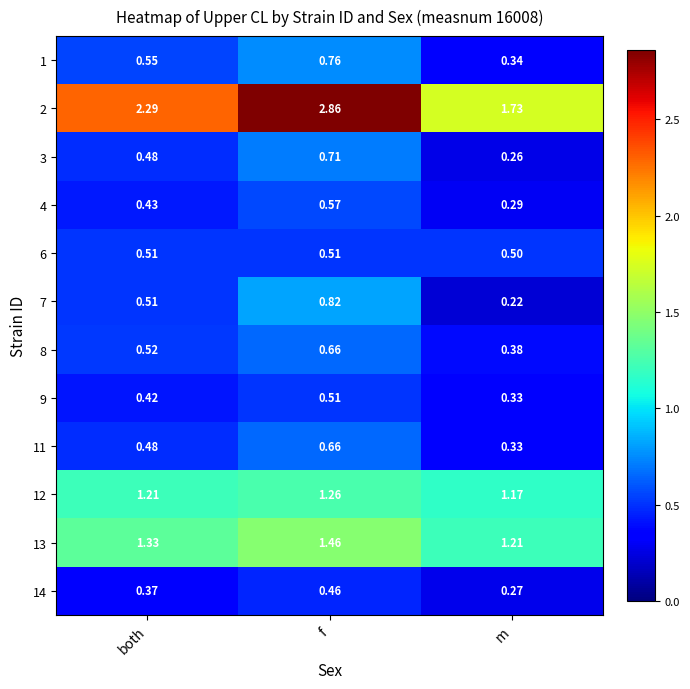

Where is 6 nearest to the value 0?

m